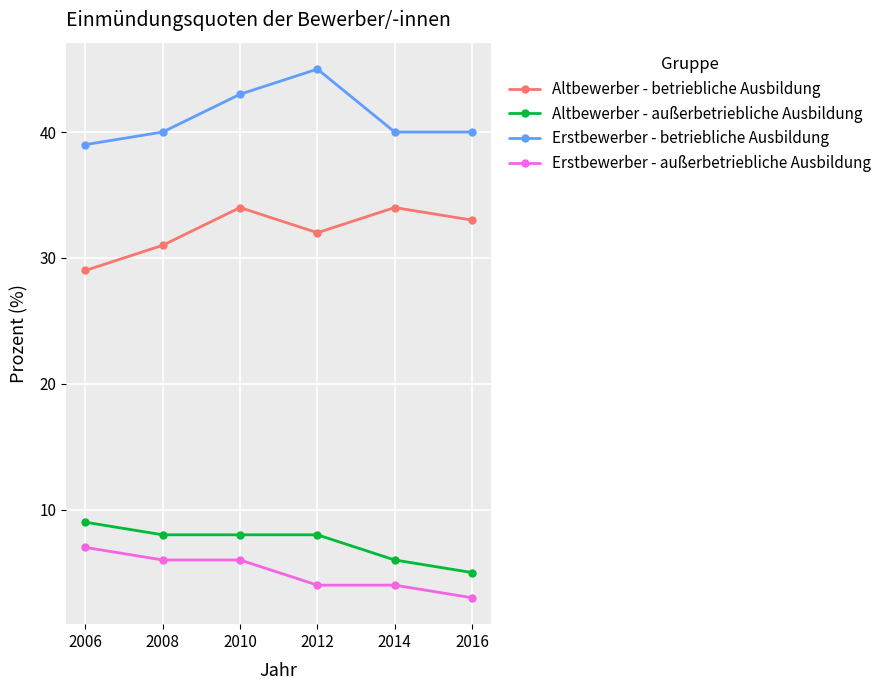

Which category has the highest value across all series?

2012